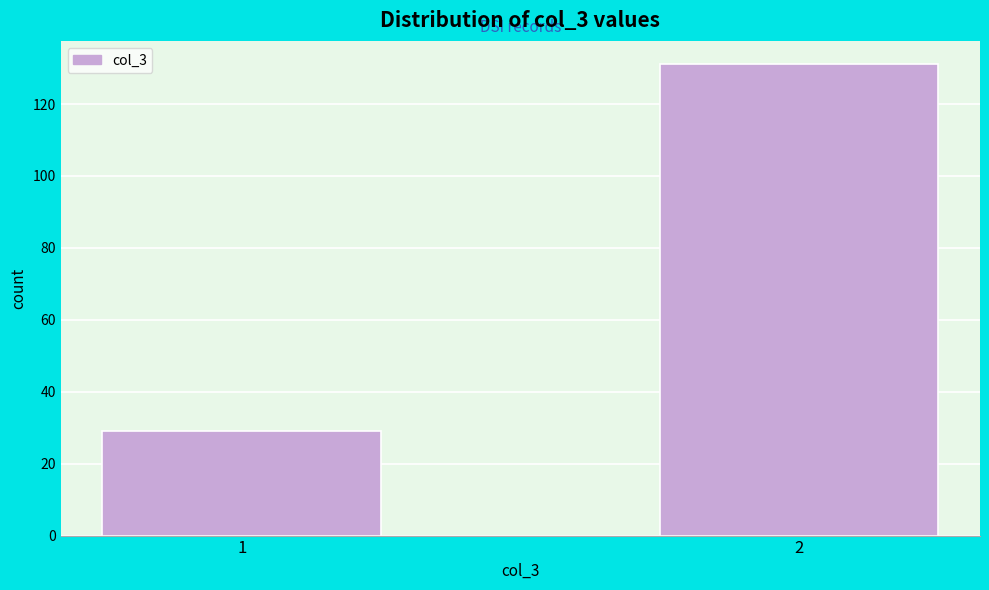

Reading right to left, list all the values displayed in this chart.

131	29